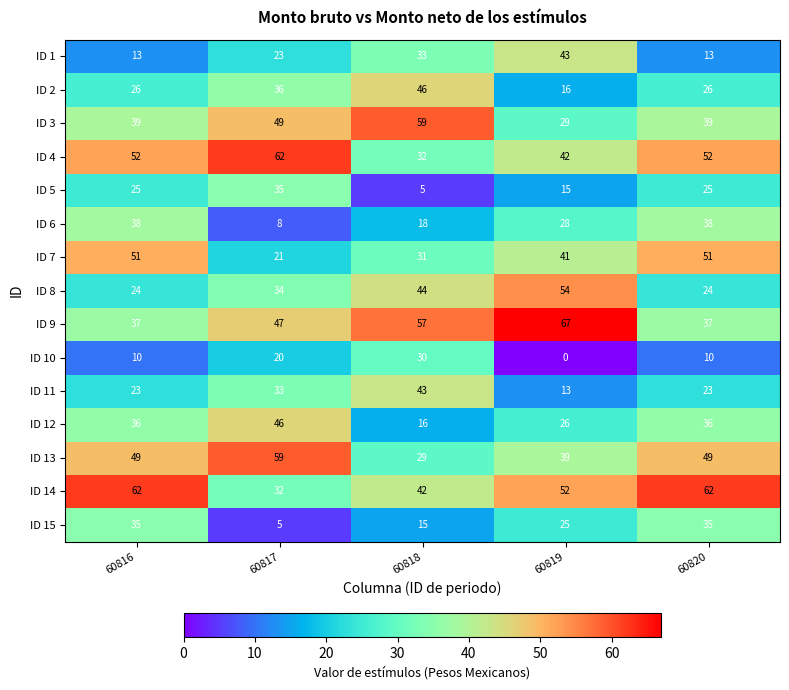

Where does the ID 15 series first go above 25?

60816